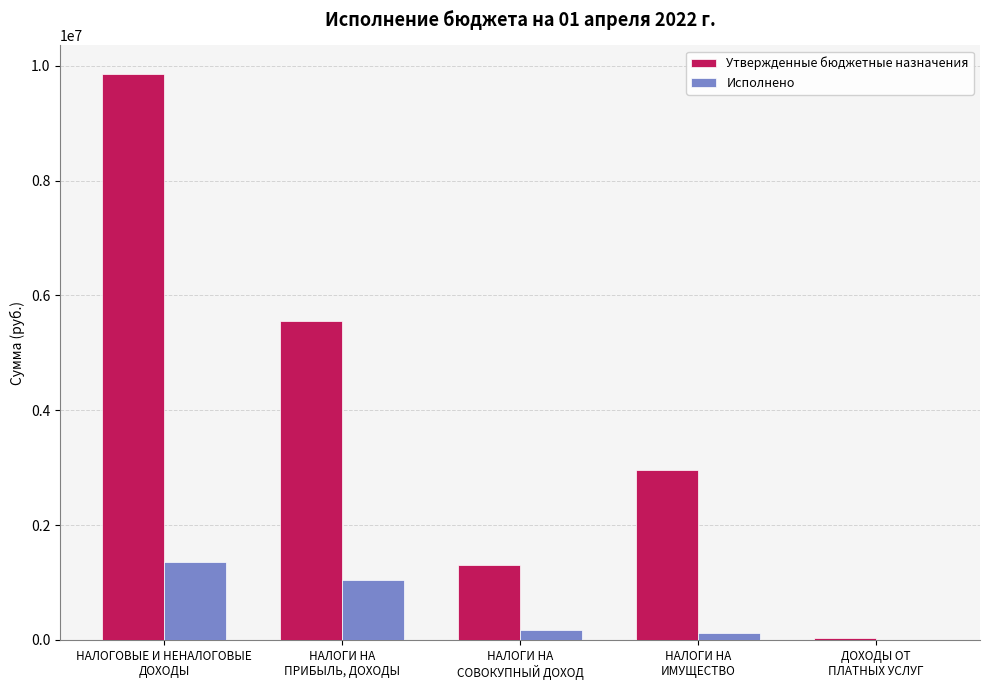

Which series has the largest total across all categories?

Утвержденные бюджетные назначения